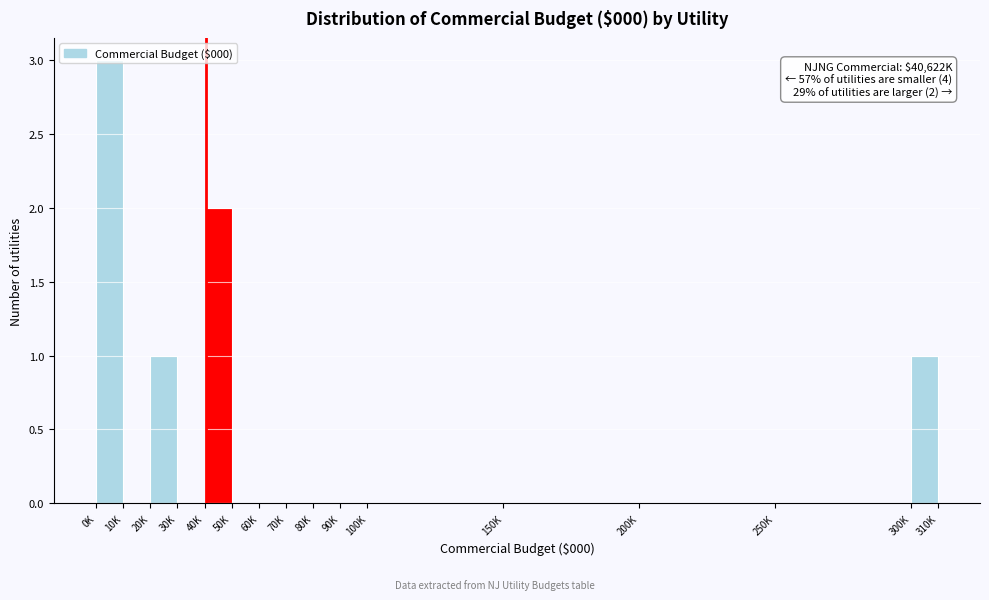

True or false: the data shows -1 at 70K.

False